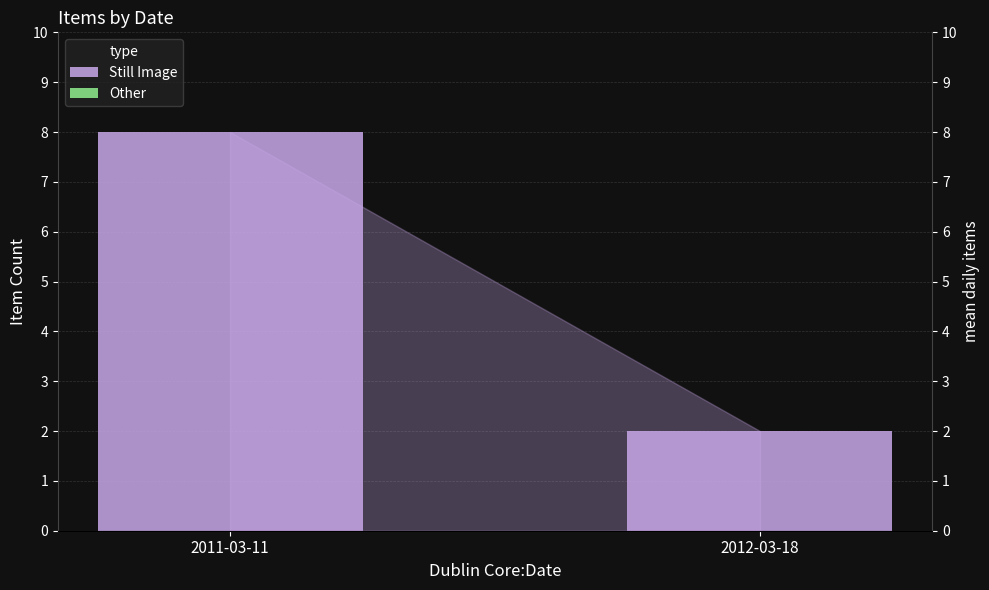

Reading left to right, what are all the values shown in this chart?

Still Image: 2011-03-11=8	2012-03-18=2
Other: 2011-03-11=0	2012-03-18=0